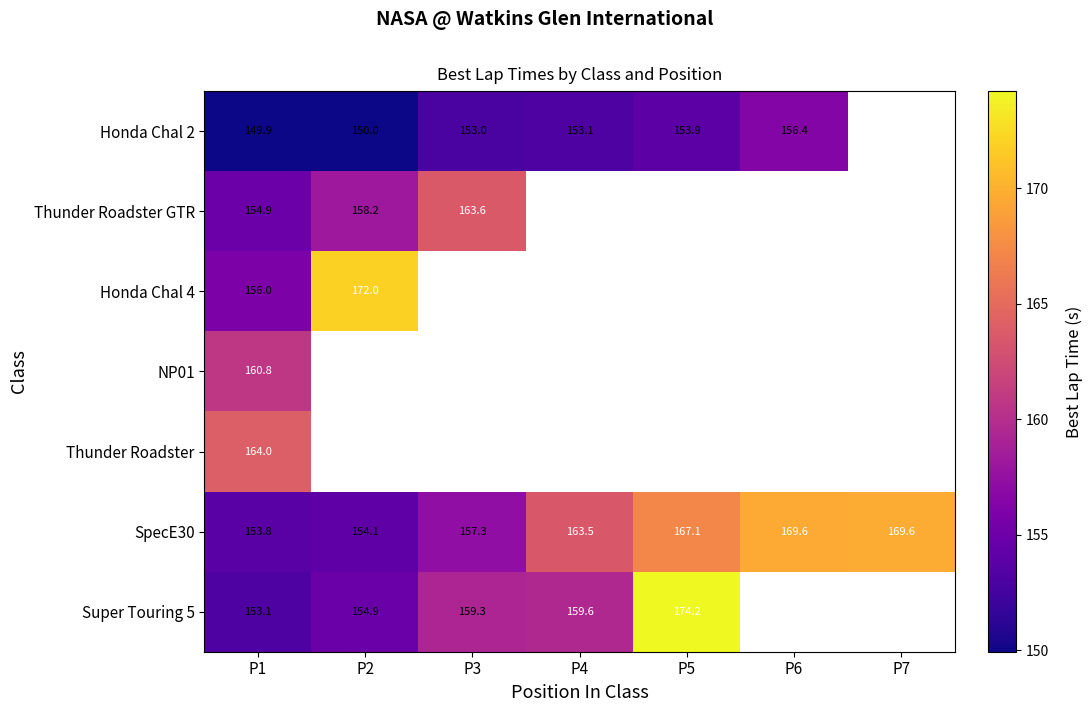

The value of Honda Chal 2 at P4 is 153.1. True or false?

True